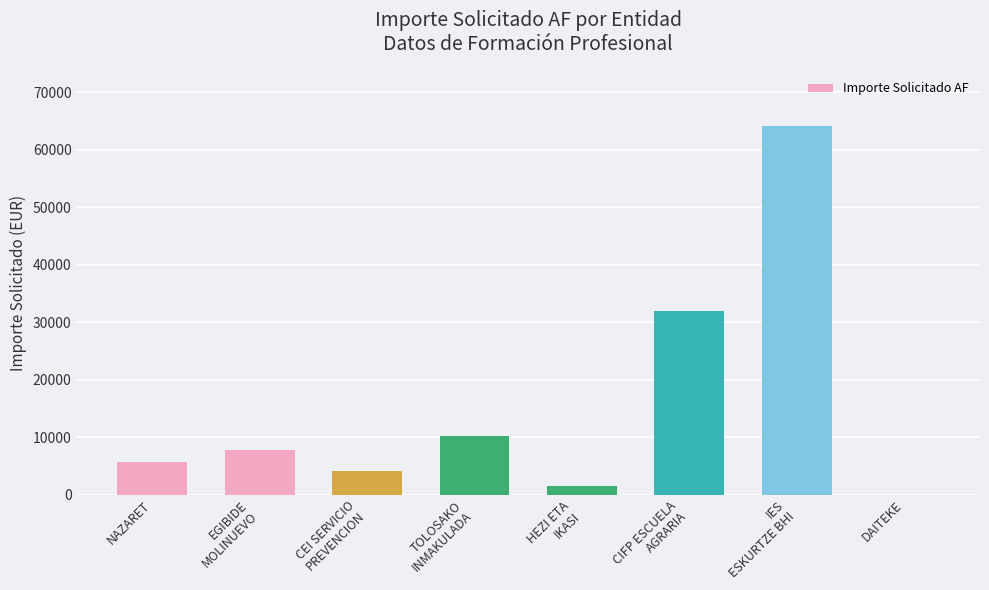

What is the sum of all values?

125019.5